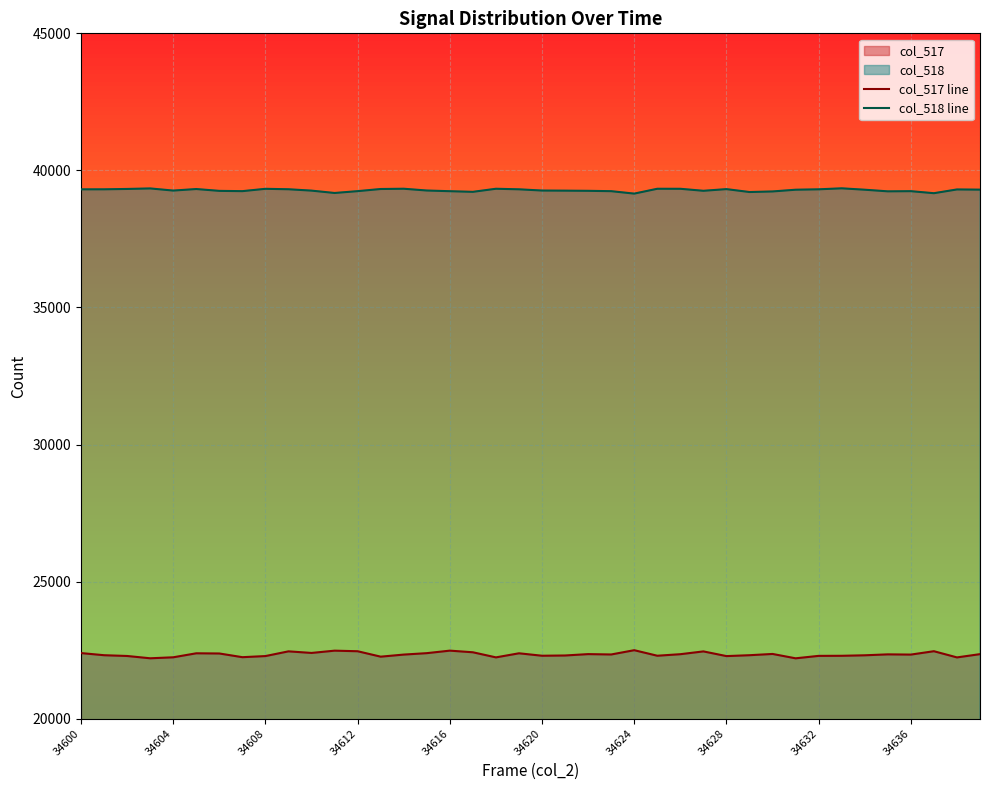

The col_518 line series shows 22021 at 34616. True or false?

False